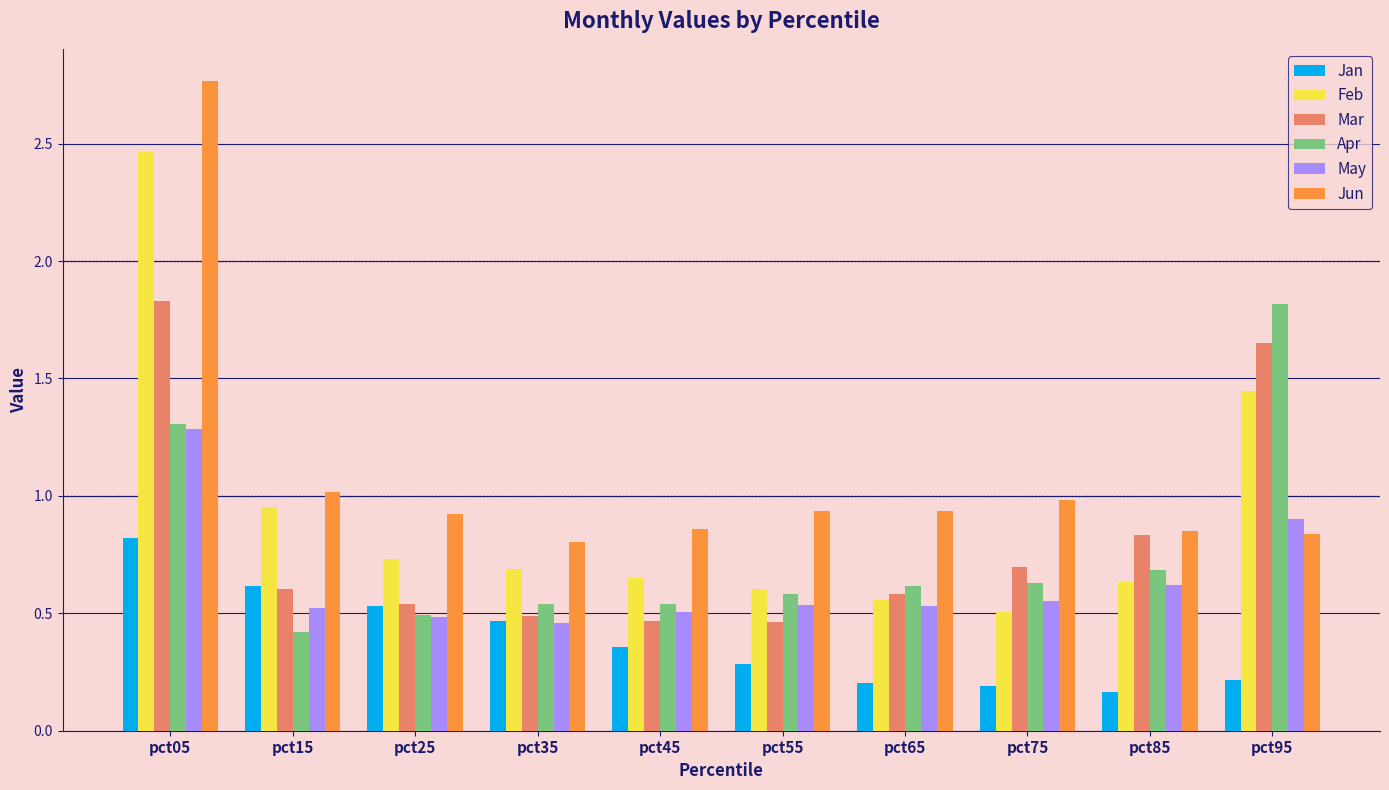

True or false: May has a value of 0.7 at pct25.

False